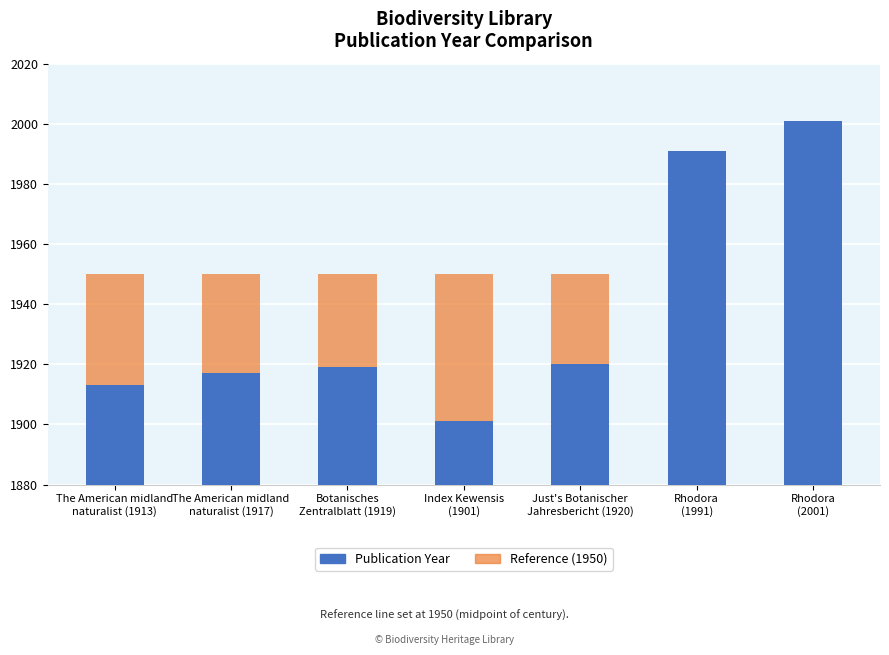

Is it true that Reference (1950) equals 1950 at The American midland
naturalist (1913)?

True